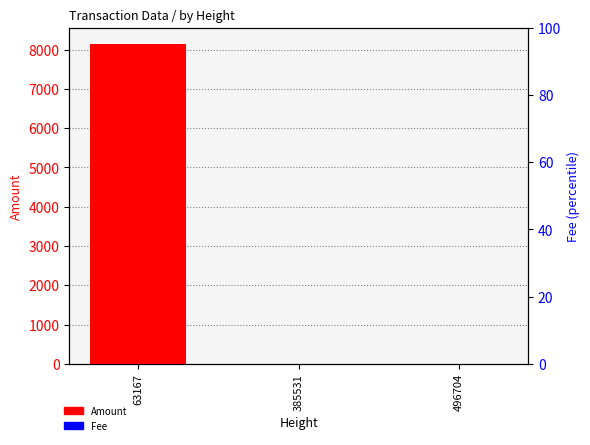

What is the value of the Fee bar at the 1st from the left?

1